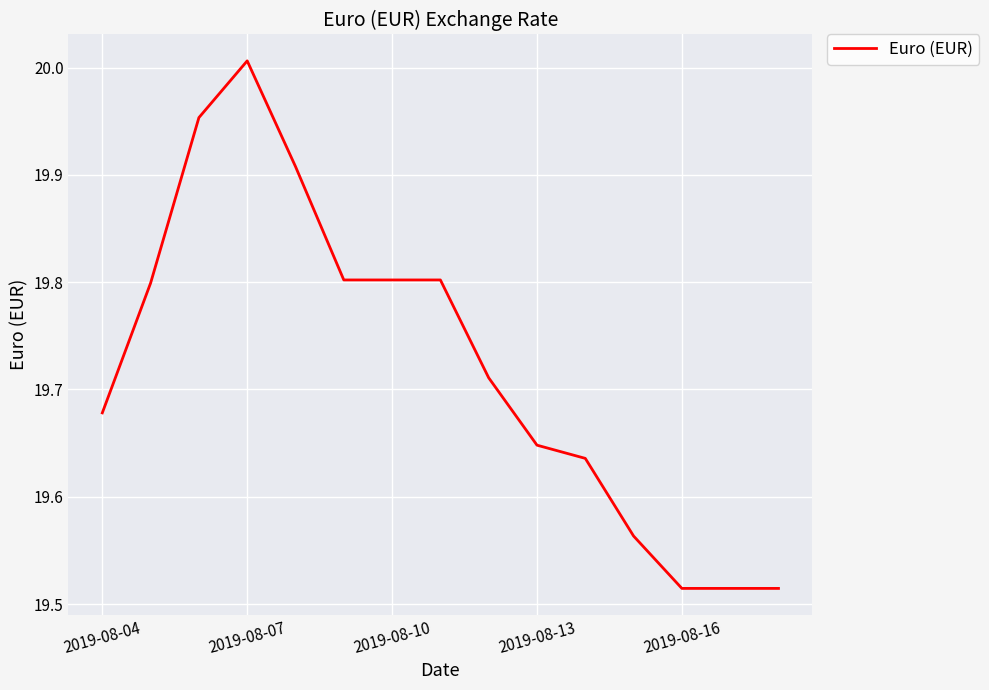

How many series are shown in this chart?

1